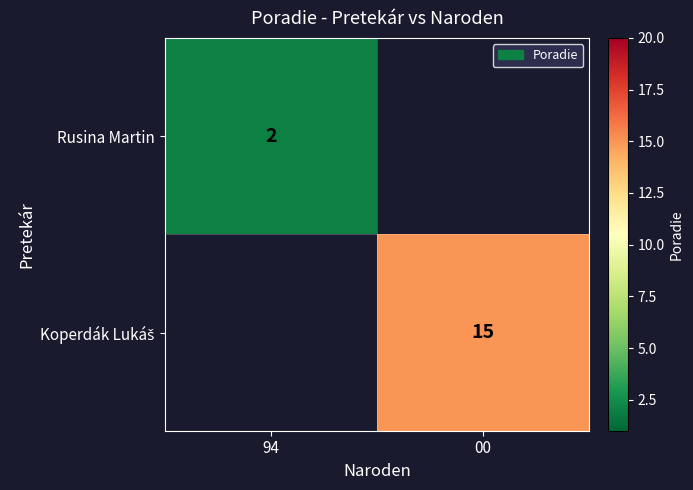

The Rusina Martin series shows 1 at 94. True or false?

False